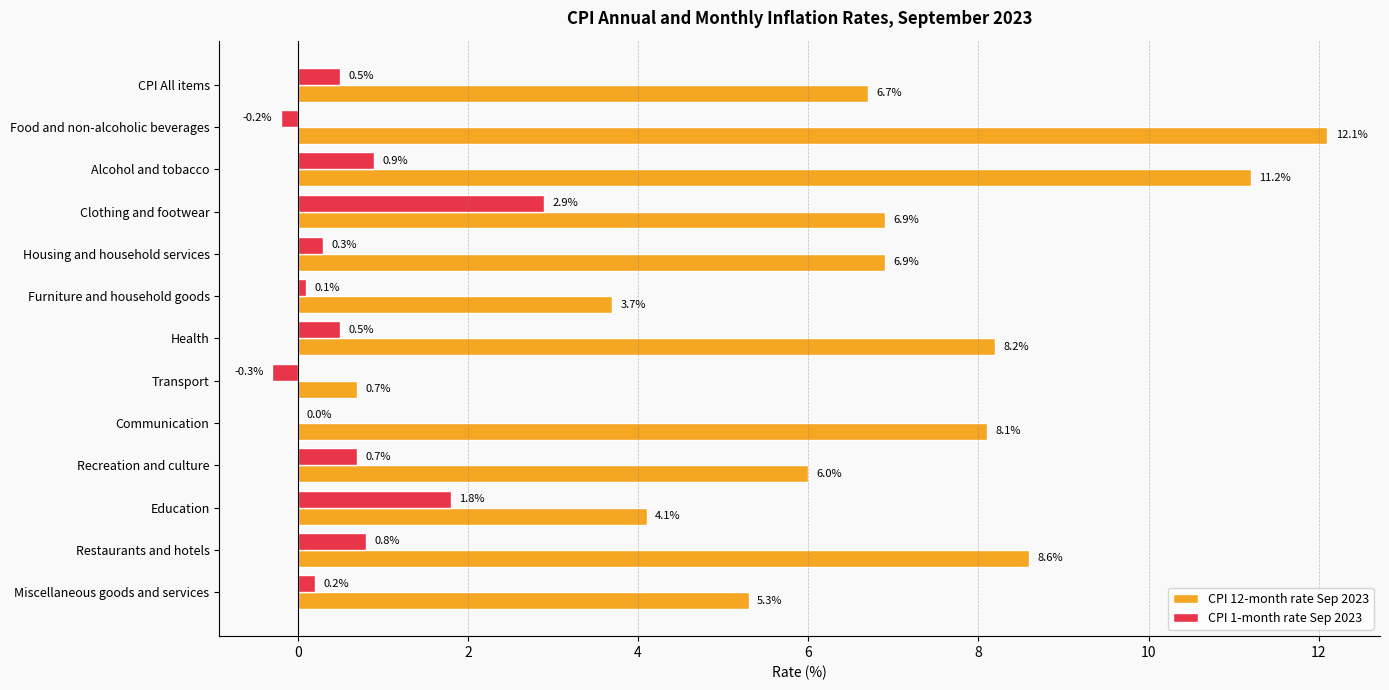

What is the sum of the CPI 12-month rate Sep 2023 values at Housing and household services and Food and non-alcoholic beverages?

19.0